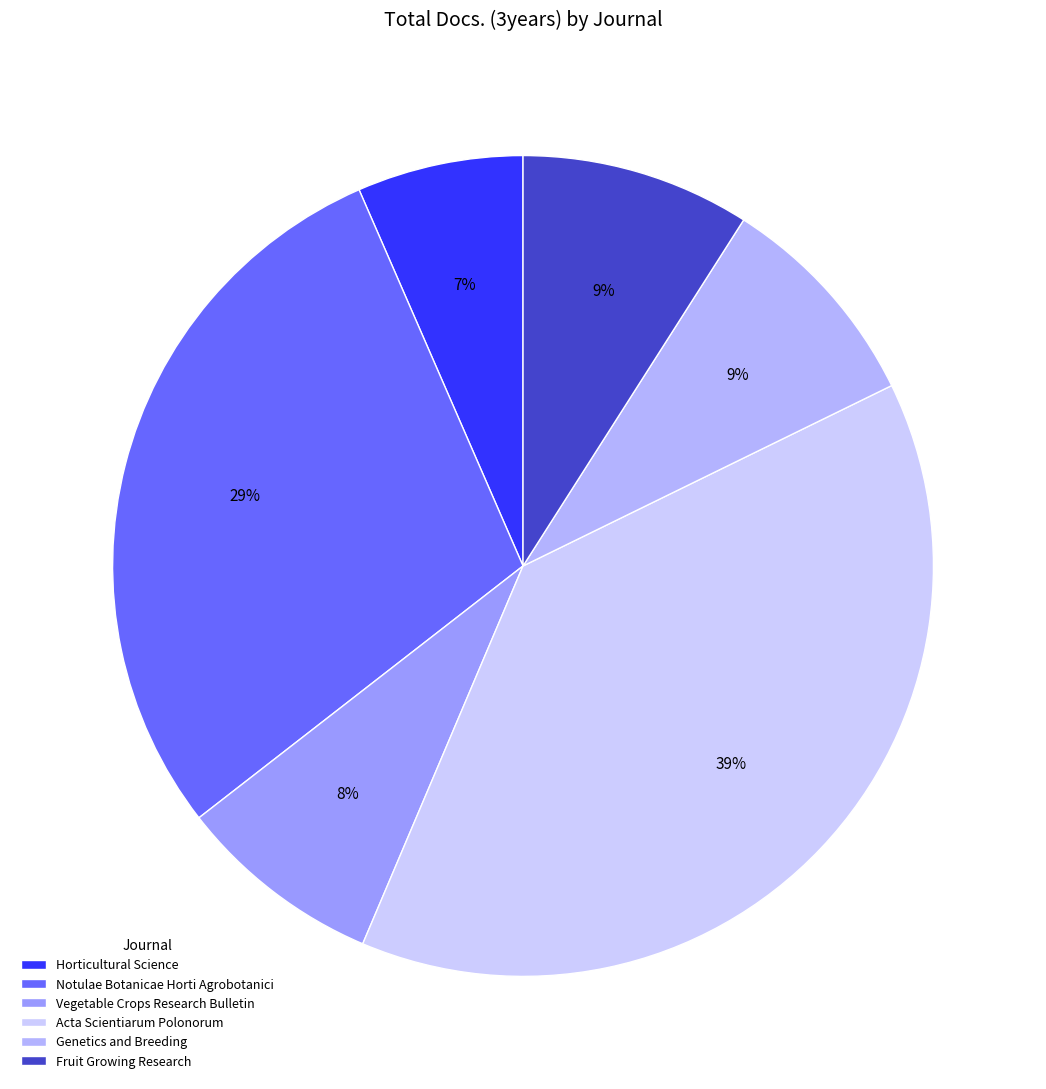

Is Fruit Growing Research the majority of the pie?

No